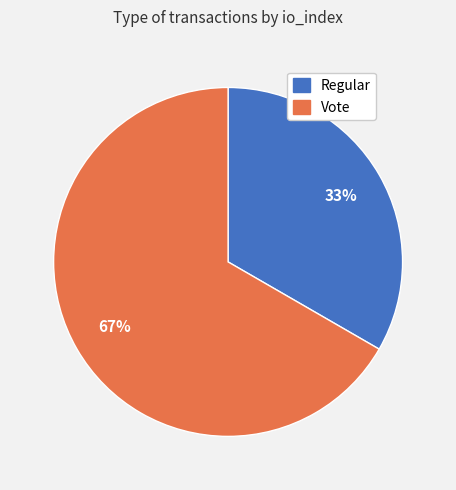

How many slices are in this pie chart?

2